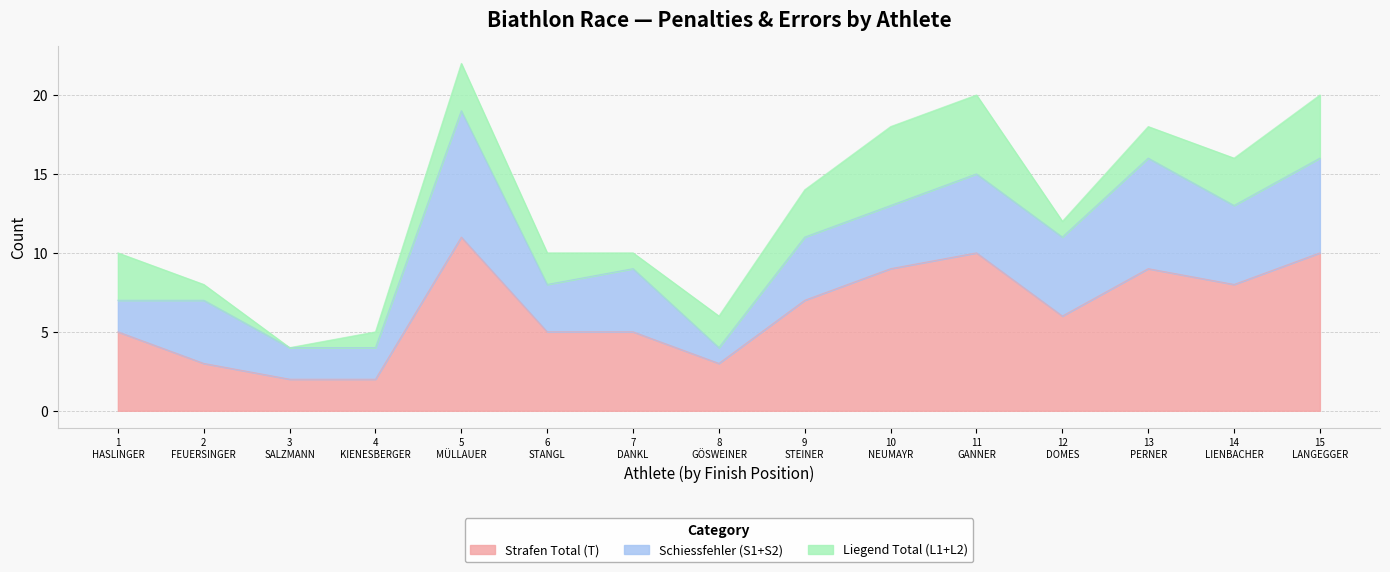

How many lines are shown in the chart?

3